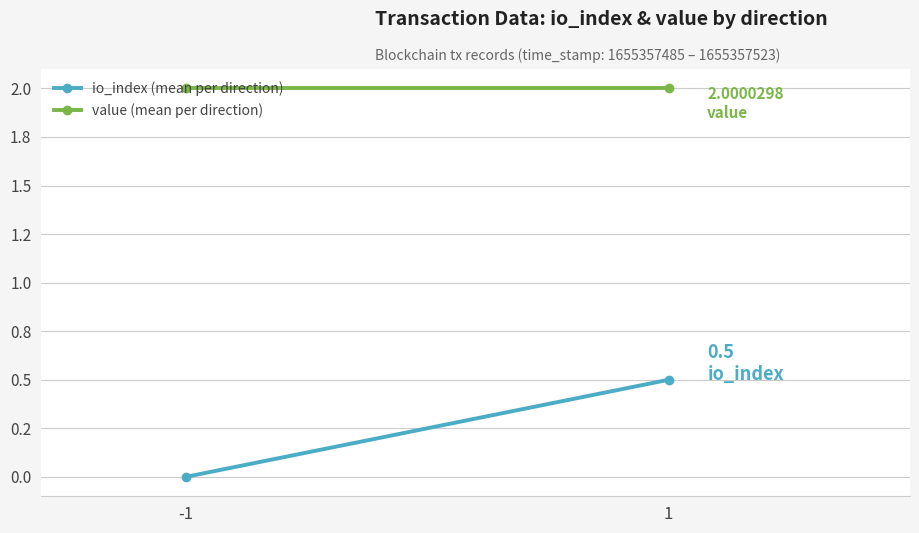

What is the value of the value (mean per direction) point at the 2nd from the left?

2.0